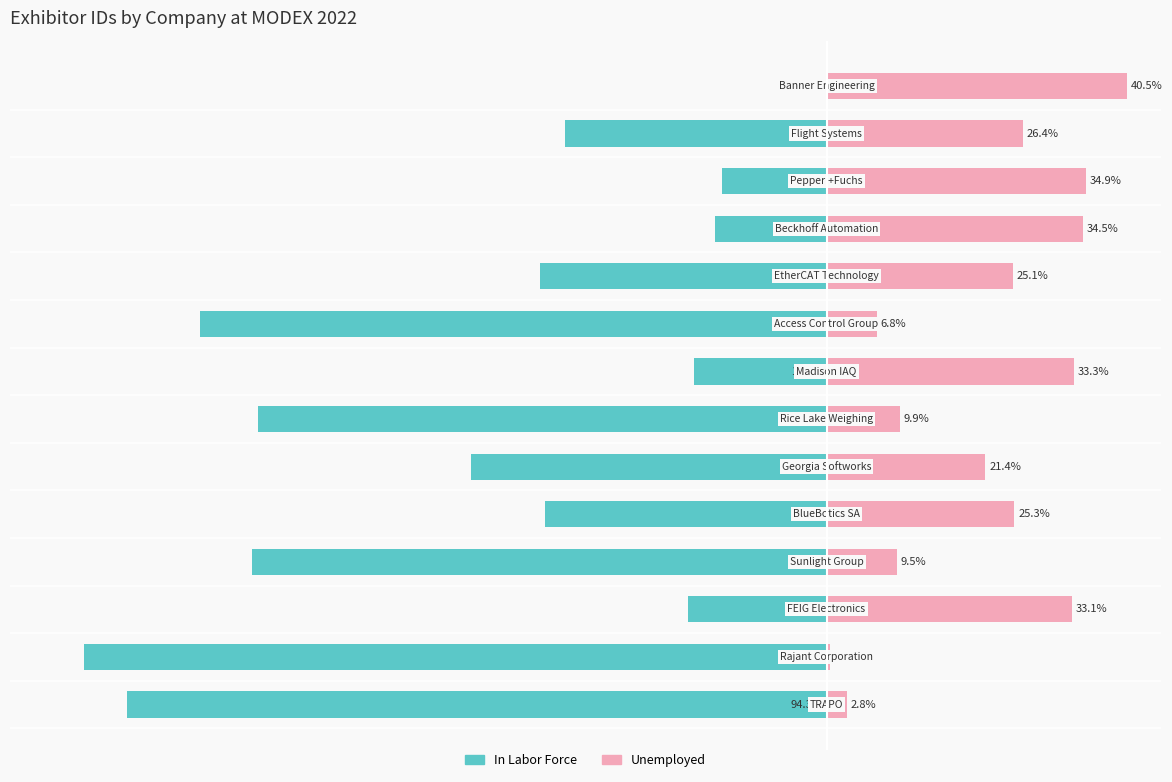

How many values in the In Labor Force series are below -37?

8